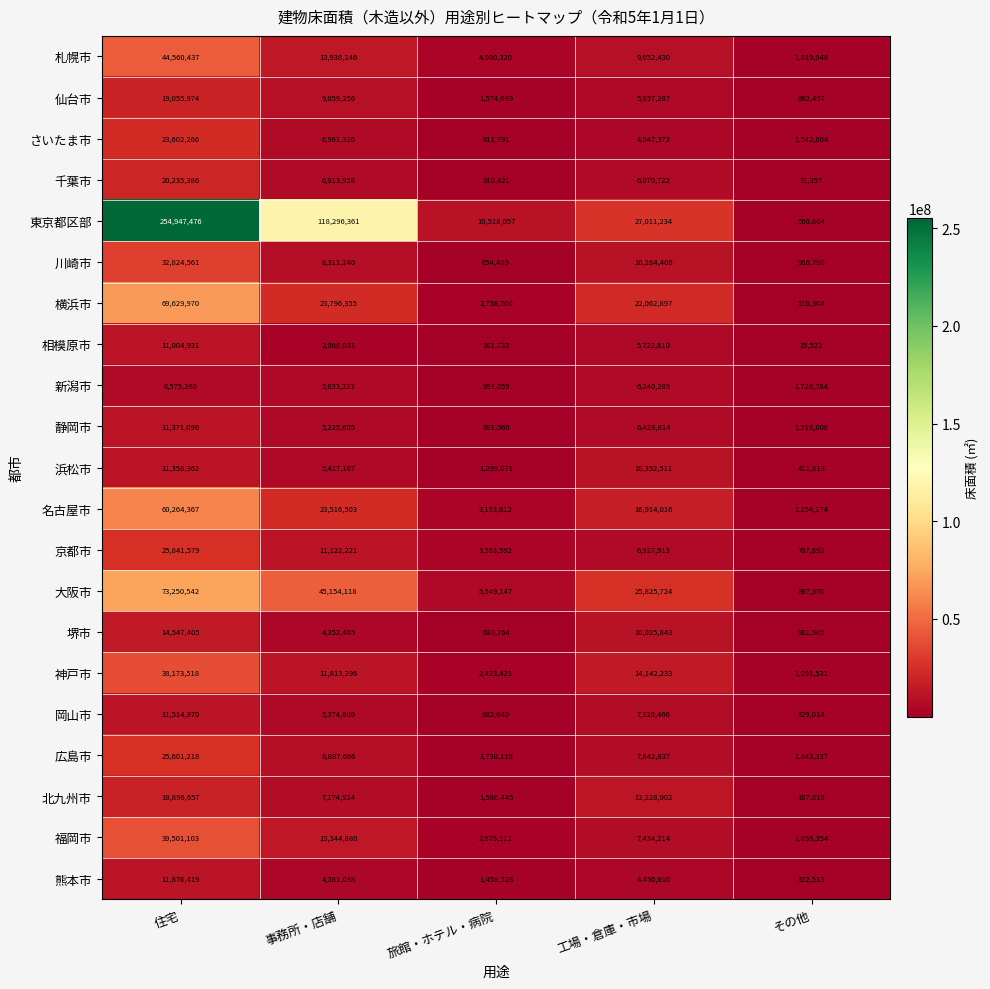

The value of 静岡市 at 事務所・店舗 is 2037630. True or false?

False